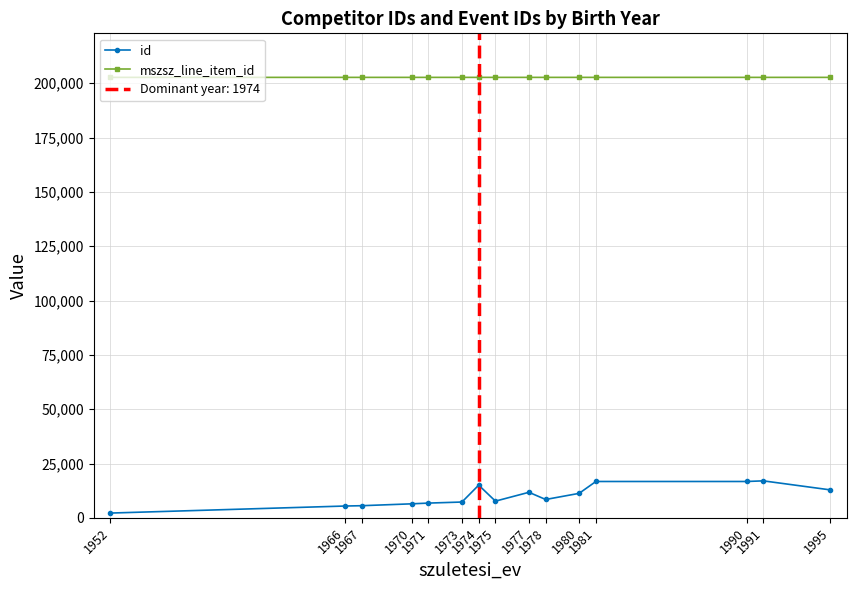

How many data points does each series have?

15